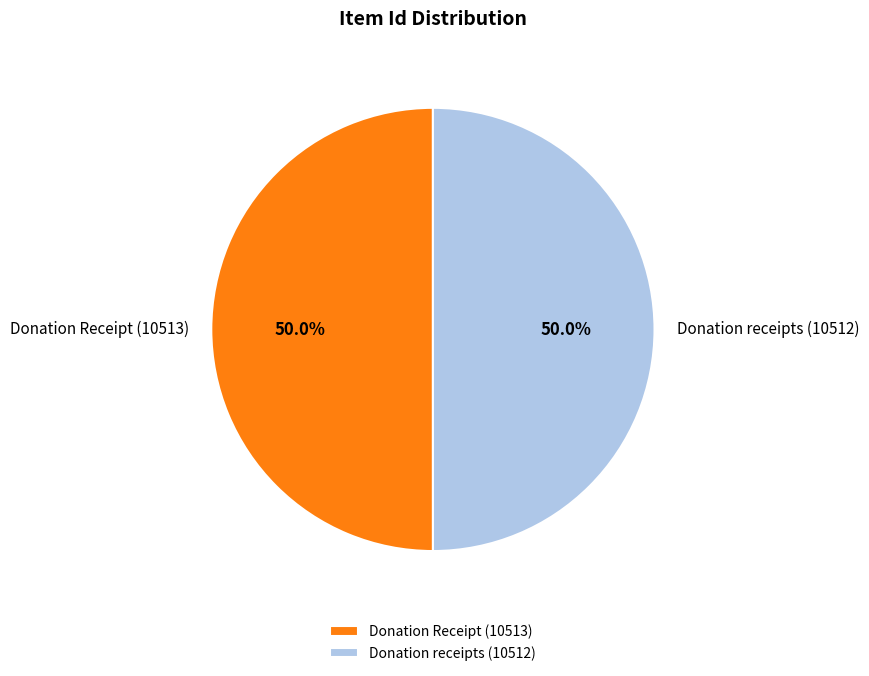

What is the total percentage of Donation receipts (10512) and Donation Receipt (10513)?

100.0%